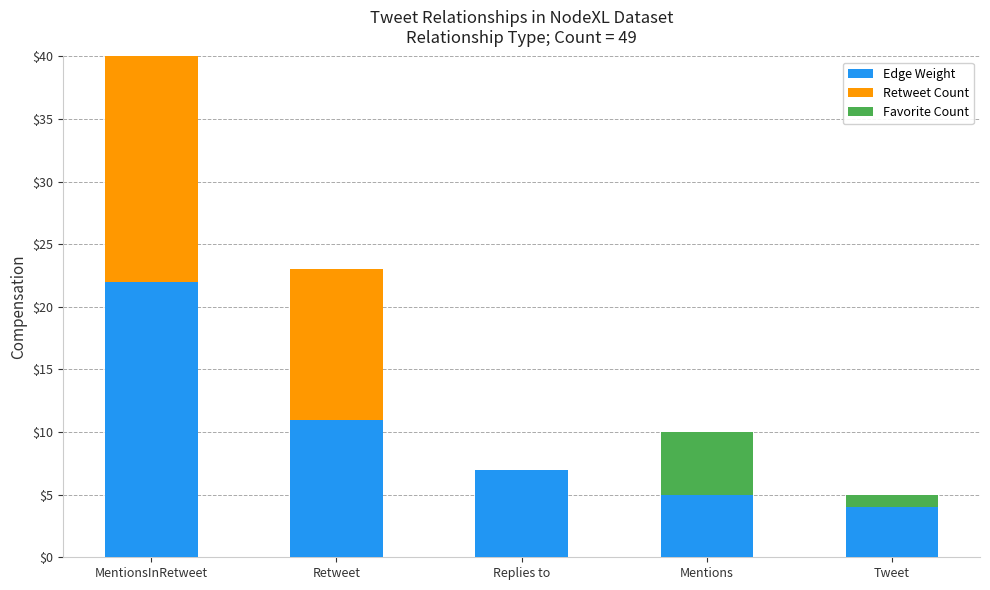

Are the bars grouped side by side (vs. stacked)?

No